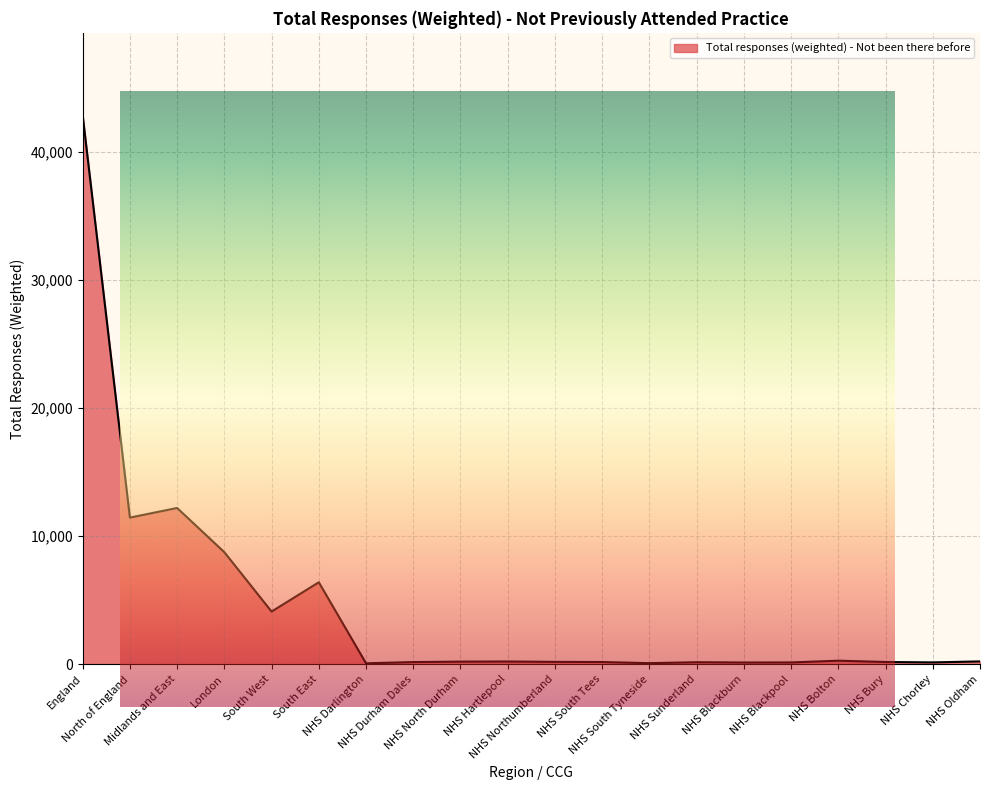

Where is the first local minimum?

North of England